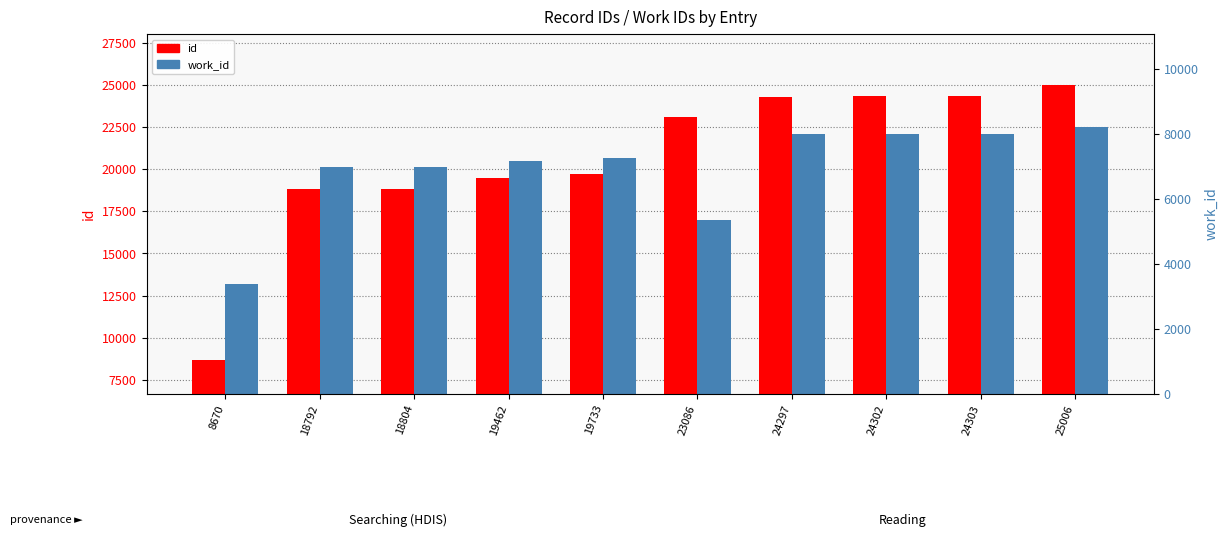

What are all the series names shown in the legend?

id, work_id